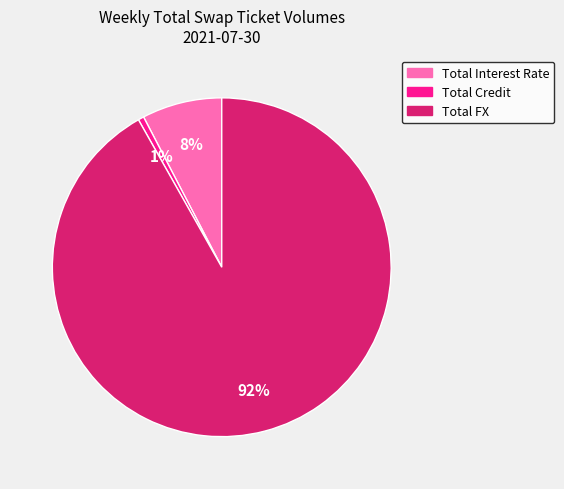

Which slice is the largest?

Total FX